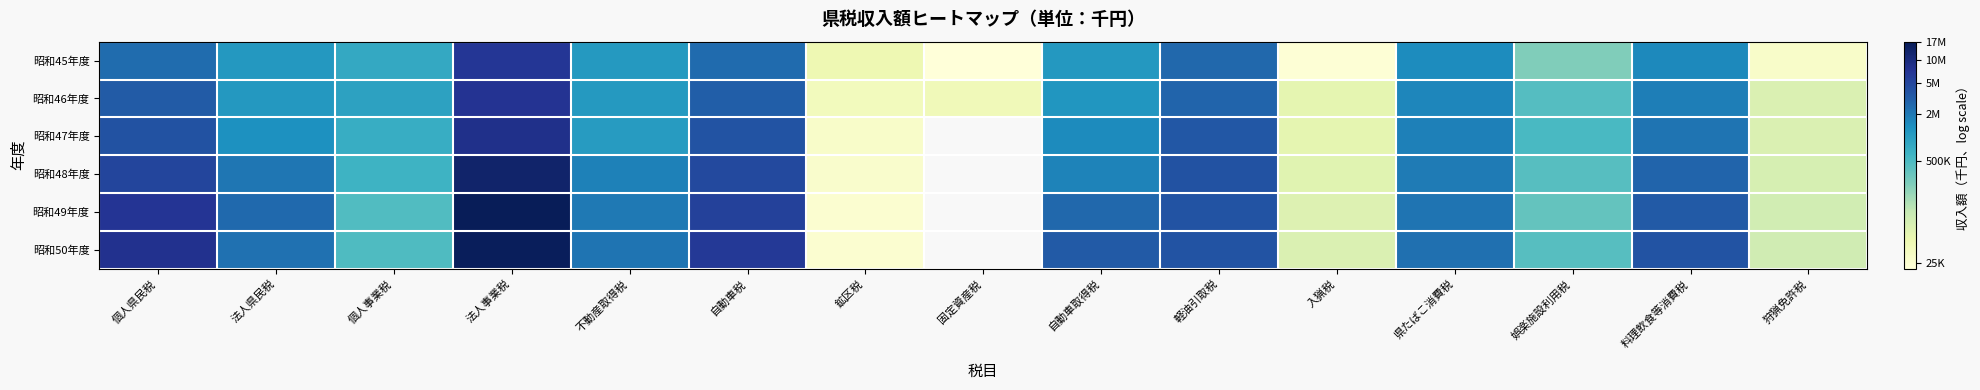

Rank the series by their average value, from lowest to highest.

昭和45年度, 昭和46年度, 昭和47年度, 昭和48年度, 昭和49年度, 昭和50年度